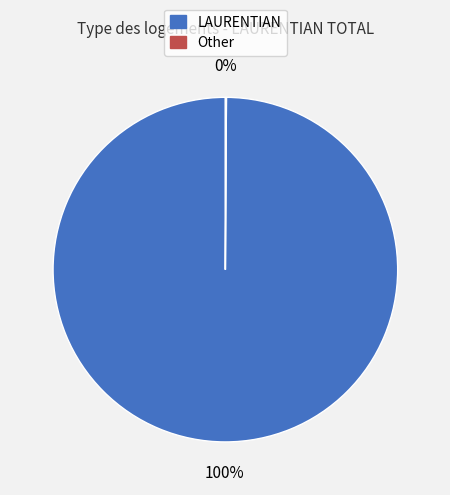

The LAURENTIAN slice represents 100% of the pie. True or false?

True